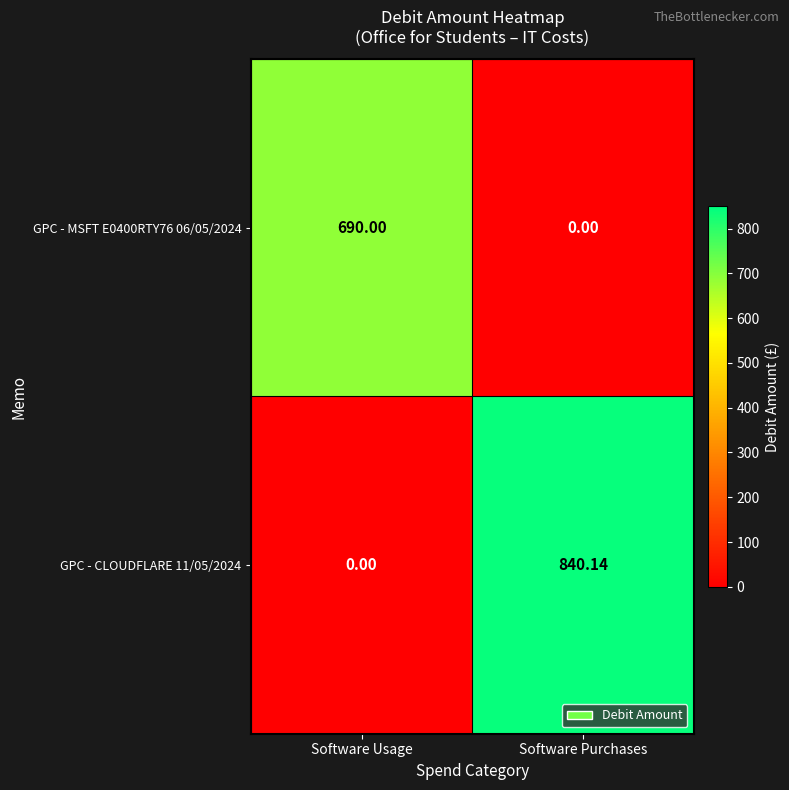

At which label does GPC - CLOUDFLARE 11/05/2024 reach its peak?

Software Purchases